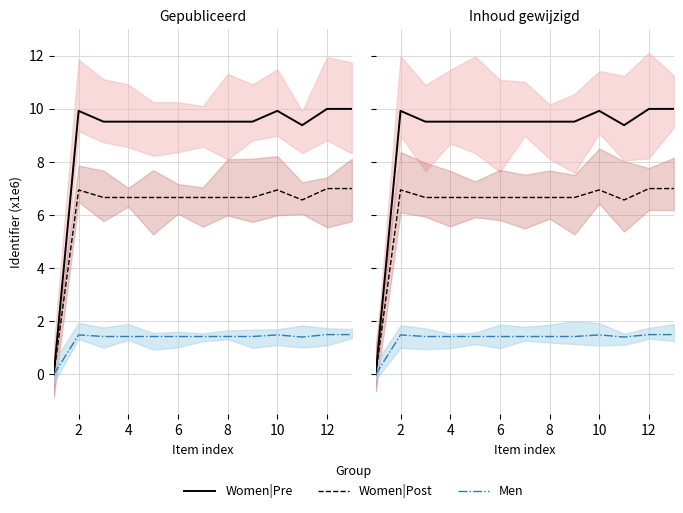

Where is the first local minimum for Women|Post?

4